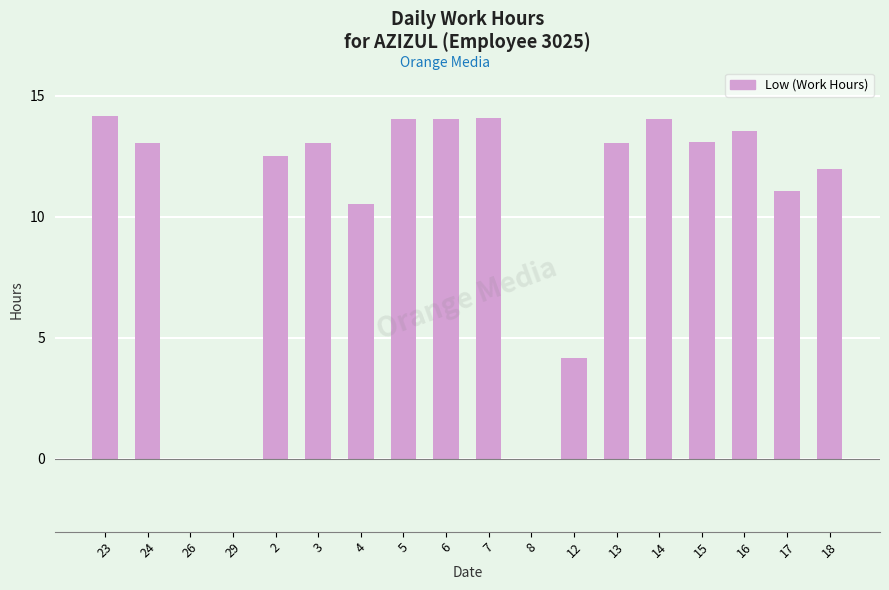

Between 17 and 26, which is larger?

17